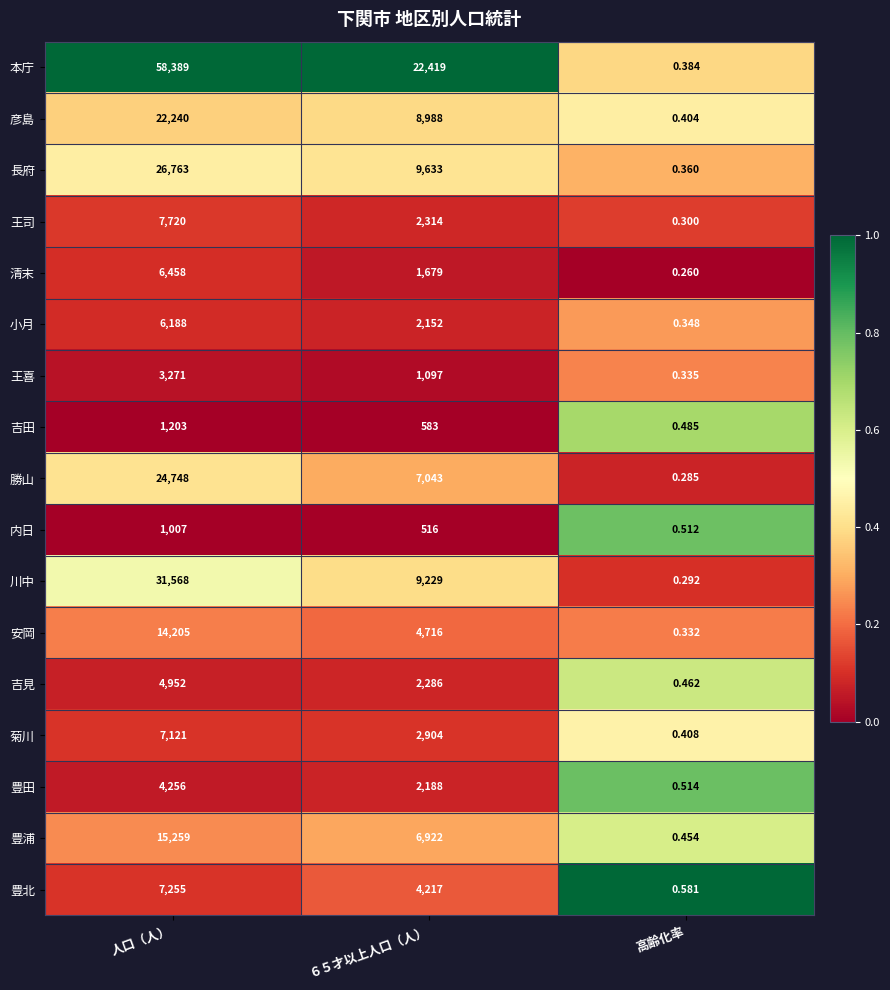

At how many categories does at least one series exceed 0?

3